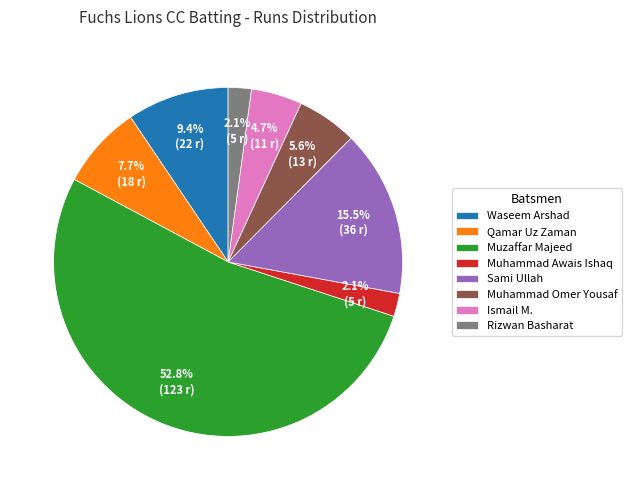

Which slice is the largest?

Muzaffar Majeed